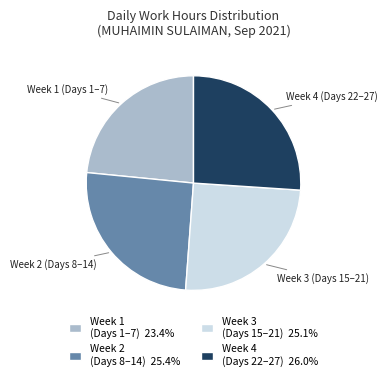

How many segments does this pie chart have?

4